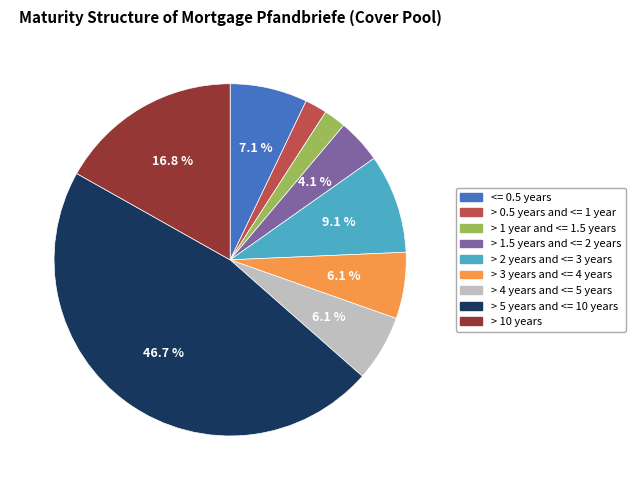

The > 3 years and <= 4 years slice represents 6% of the pie. True or false?

True